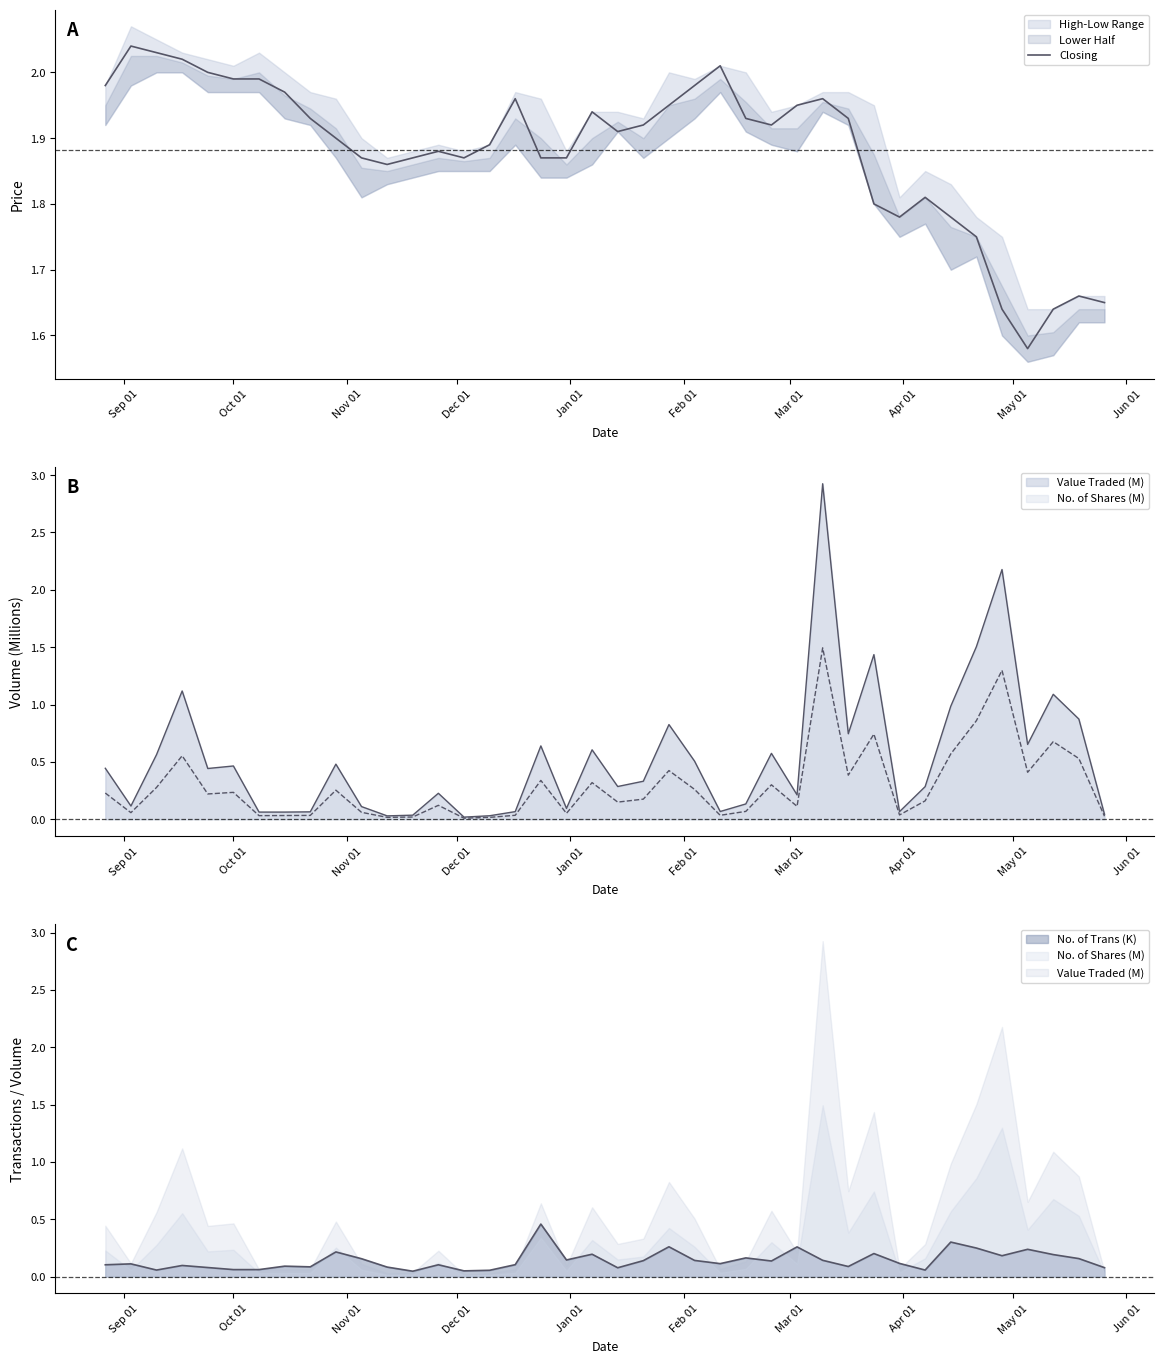

What is the maximum value shown in the chart?

2.0